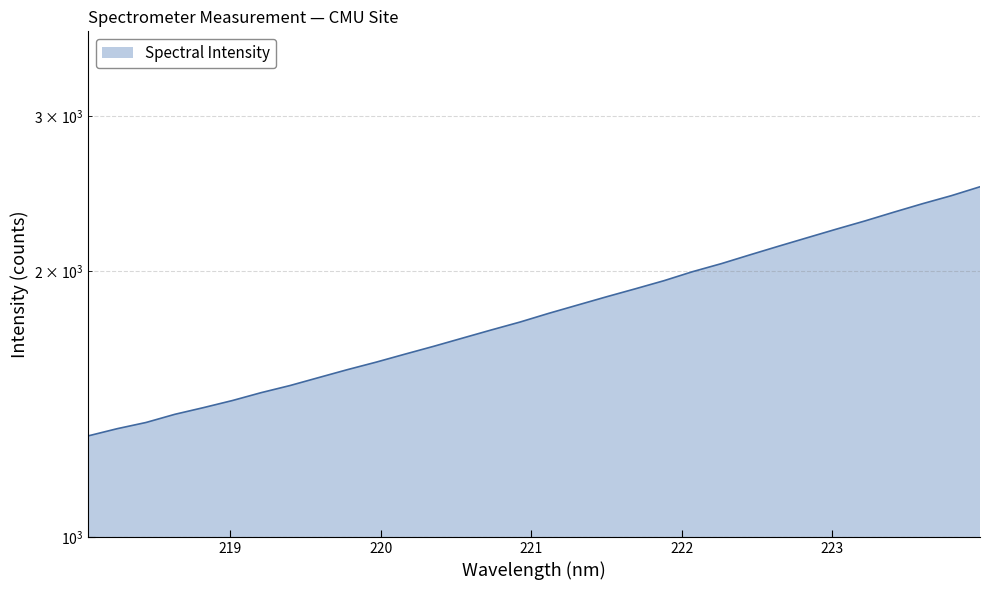

Where is the data nearest to the value 1897?

221.6902